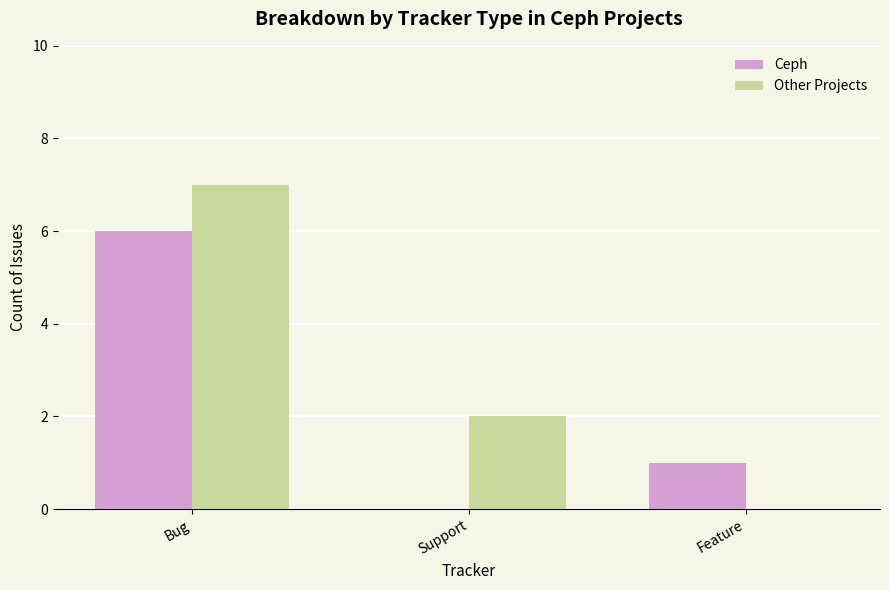

Count the Ceph values in the range 0 to 6.

3